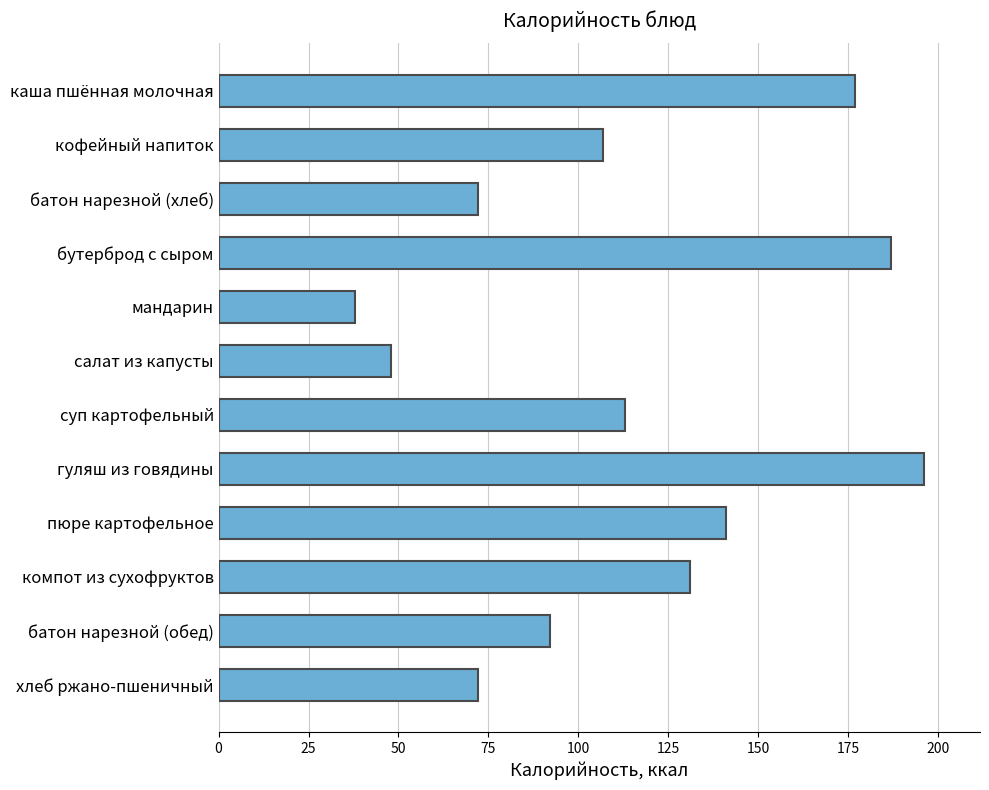

What is the change in value from компот из сухофруктов to пюре картофельное?

+10